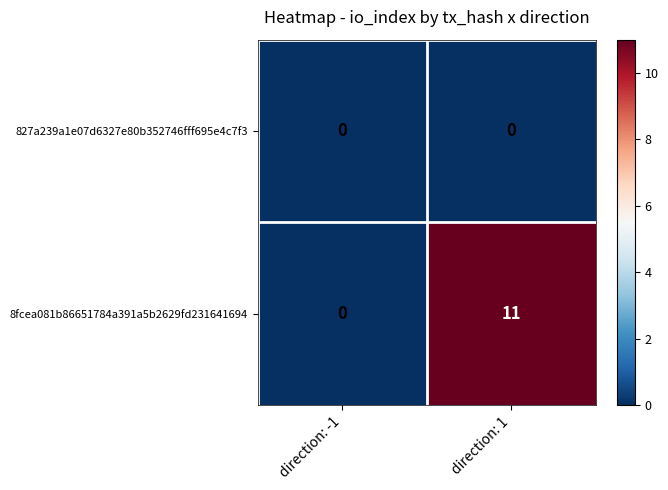

Count the number of data series in this chart.

2